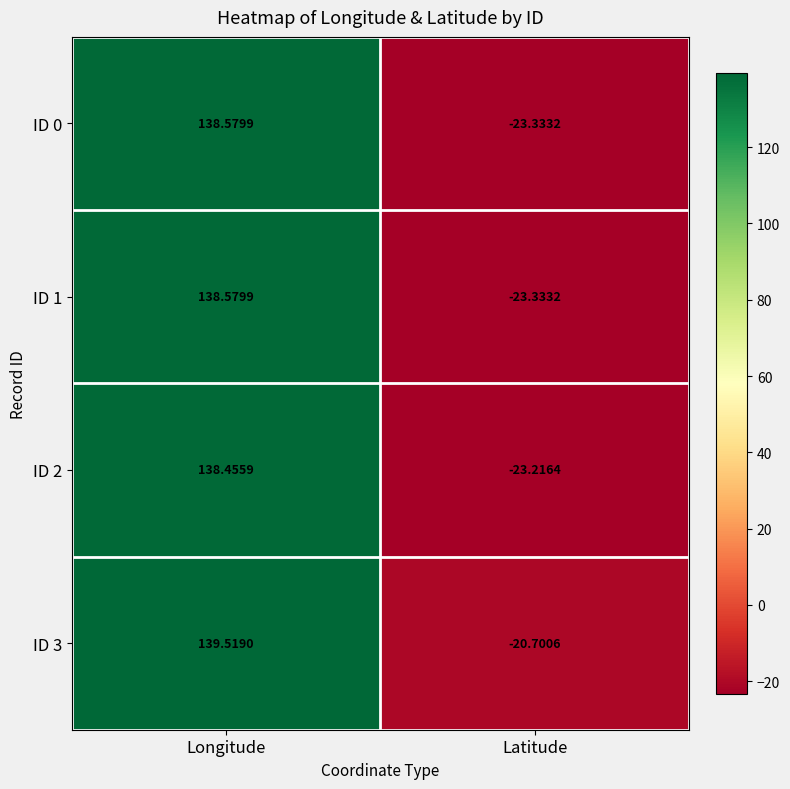

At which category is the sum across all series the highest?

Longitude